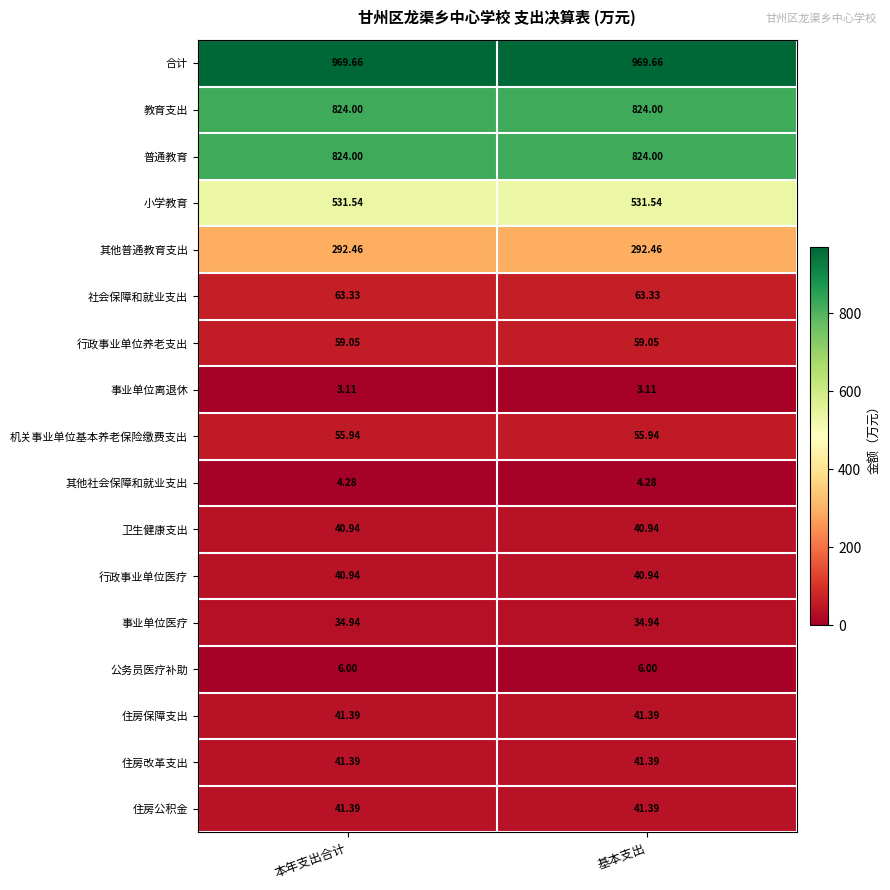

Which series has the largest total across all categories?

合计